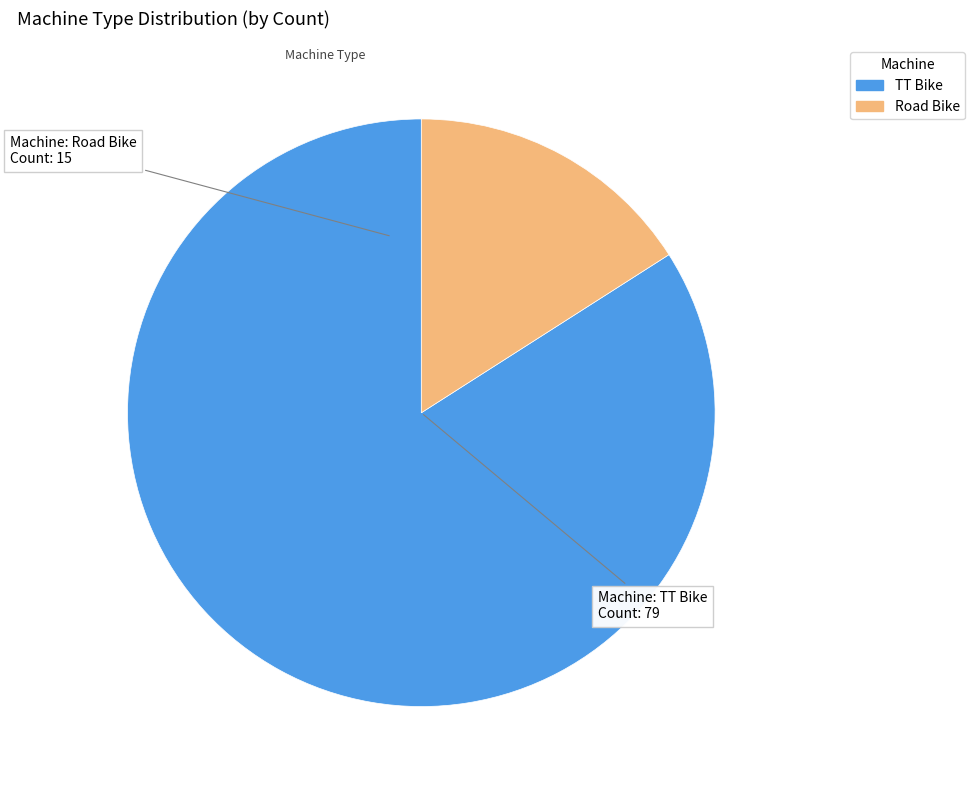

Rank the categories by value from highest to lowest.

TT Bike, Road Bike